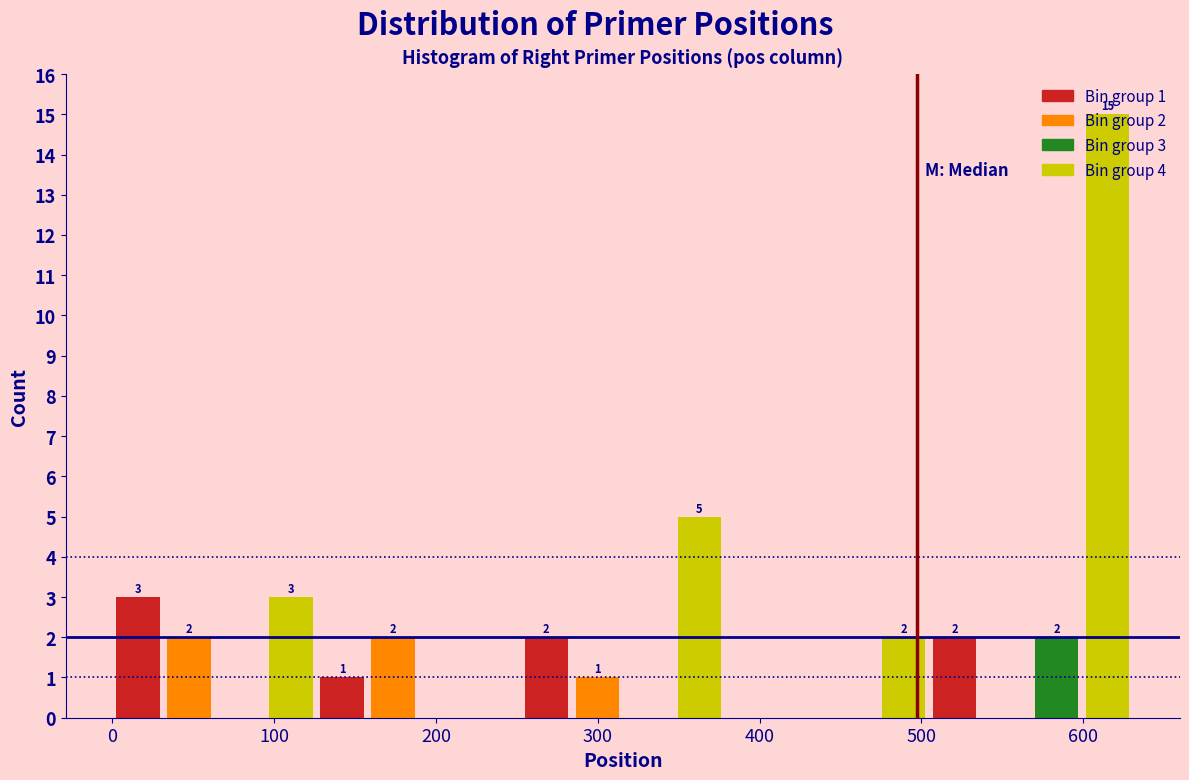

Around what value on the x-axis is the tallest bar? Give the approximate position of its centre, as read against the axis.

620